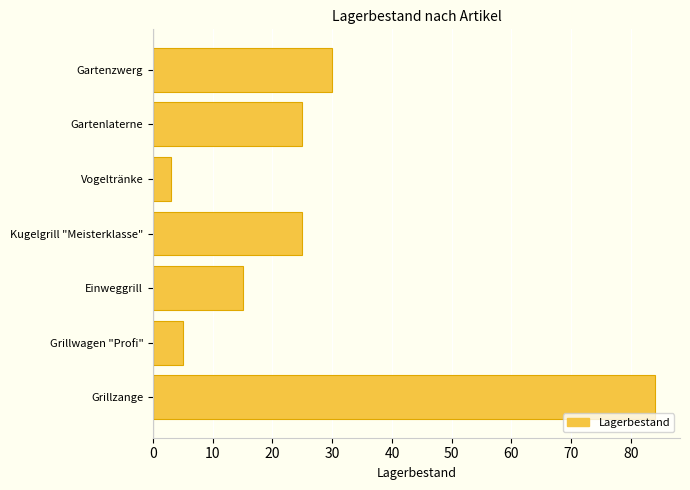

The value at Grillzange is 84. True or false?

True